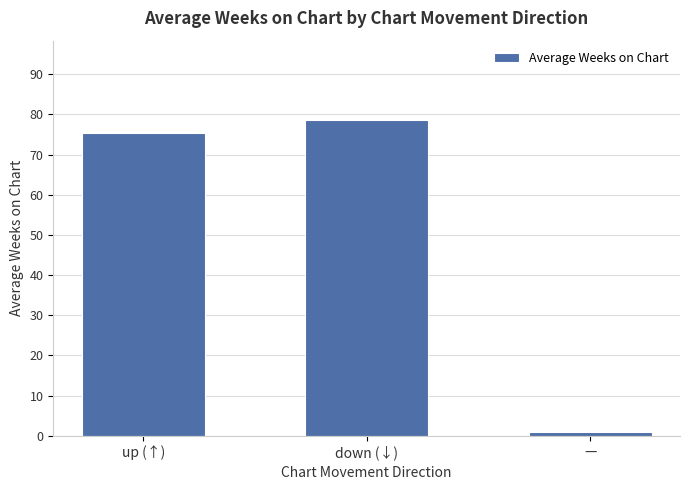

List the labels in order of value, smallest first.

—, up (↑), down (↓)